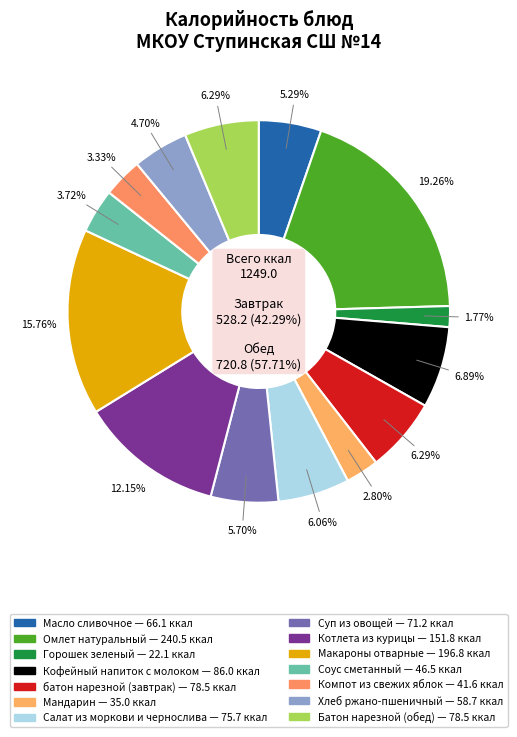

To the nearest percent, what portion does Компот из свежих яблок represent?

3%